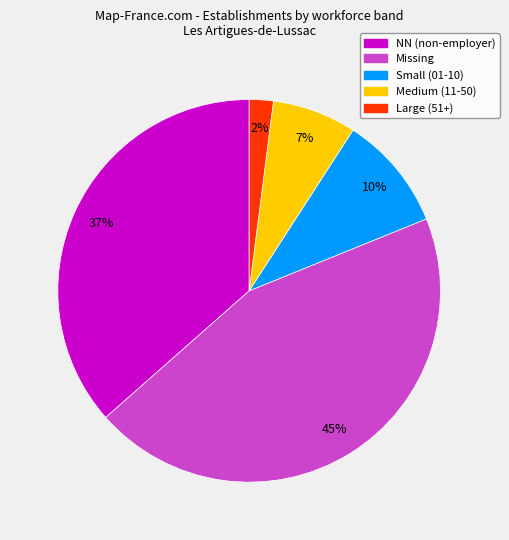

Does any single category account for the majority?

No